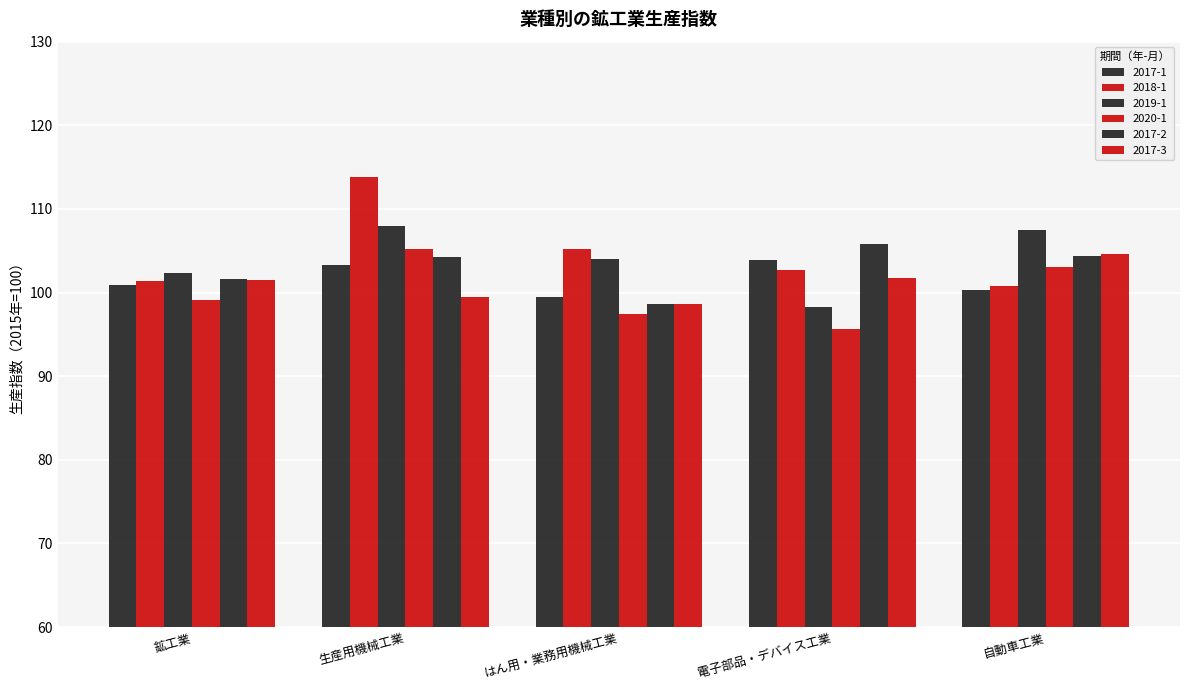

True or false: 2017-2 has a value of 47.4 at 電子部品・デバイス工業.

False